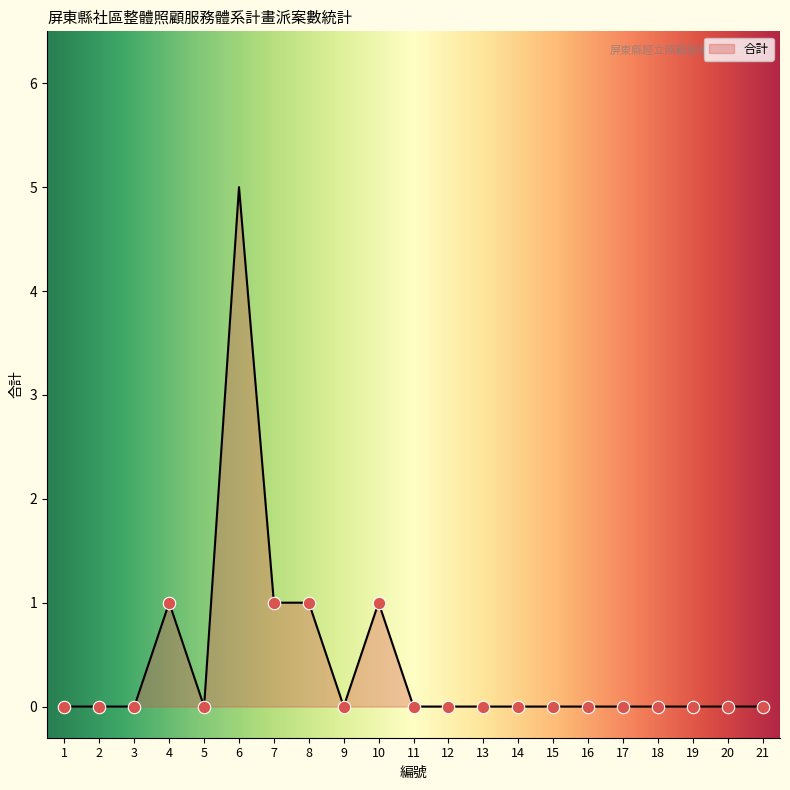

What is the change in value from 10 to 16?

-1